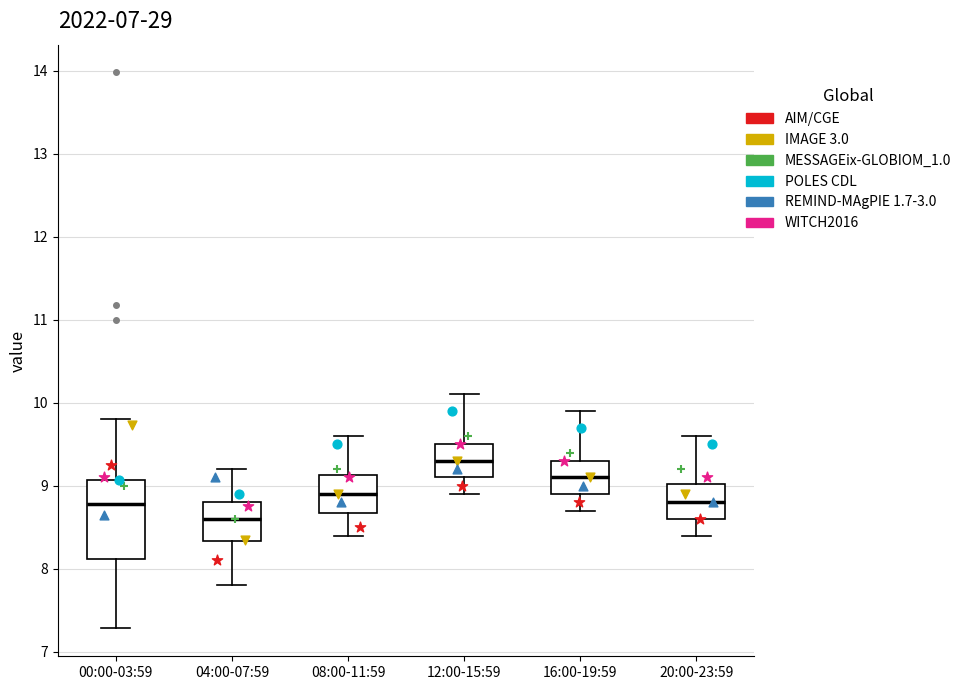

Reading left to right, transcribe this box plot: for each box, give where its median line is, the range the box spans, and where its two whiskers end, as read against the y-axis. The values are not printed on the chart, so give them approximately, as read against the axis.

00:00-03:59: median 8.8, box 8.1 to 9.1, whiskers 7.3 to 9.8
04:00-07:59: median 8.6, box 8.3 to 8.8, whiskers 7.8 to 9.2
08:00-11:59: median 8.9, box 8.7 to 9.1, whiskers 8.4 to 9.6
12:00-15:59: median 9.3, box 9.1 to 9.5, whiskers 8.9 to 10.1
16:00-19:59: median 9.1, box 8.9 to 9.3, whiskers 8.7 to 9.9
20:00-23:59: median 8.8, box 8.6 to 9.0, whiskers 8.4 to 9.6